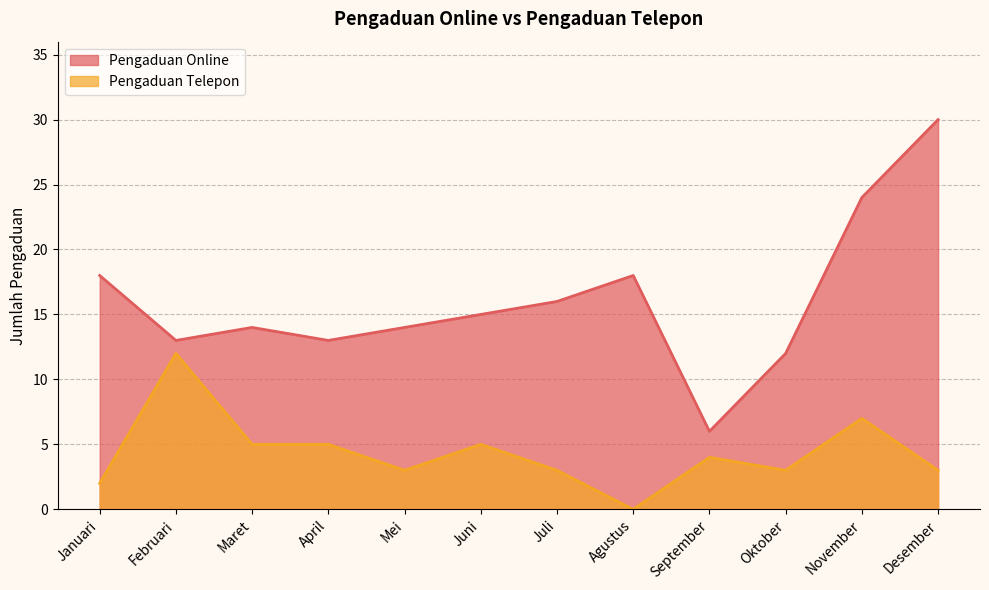

At which category does the chart reach its minimum across all series?

Agustus